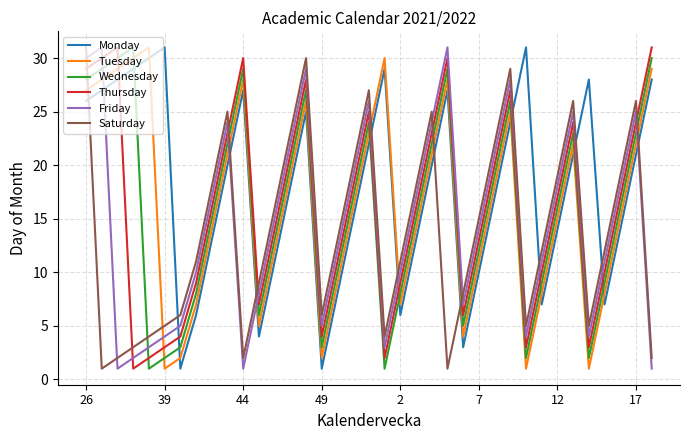

Reading left to right, what are all the values shown in this chart?

Monday: 26	27	28	29	30	31	1	6	13	20	27	4	11	18	25	1	8	15	22	29	6	13	20	27	3	10	17	24	31	7	14	21	28	7	14	21	28
Tuesday: 27	28	29	30	31	1	2	7	14	21	28	5	12	19	26	2	9	16	23	30	7	14	21	28	4	11	18	25	1	8	15	22	1	8	15	22	29
Wednesday: 28	29	30	31	1	2	3	8	15	22	29	6	13	20	27	3	10	17	24	1	8	15	22	29	5	12	19	26	2	9	16	23	2	9	16	23	30
Thursday: 29	30	31	1	2	3	4	9	16	23	30	7	14	21	28	4	11	18	25	2	9	16	23	30	6	13	20	27	3	10	17	24	3	10	17	24	31
Friday: 30	31	1	2	3	4	5	10	17	24	1	8	15	22	29	5	12	19	26	3	10	17	24	31	7	14	21	28	4	11	18	25	4	11	18	25	1
Saturday: 31	1	2	3	4	5	6	11	18	25	2	9	16	23	30	6	13	20	27	4	11	18	25	1	8	15	22	29	5	12	19	26	5	12	19	26	2